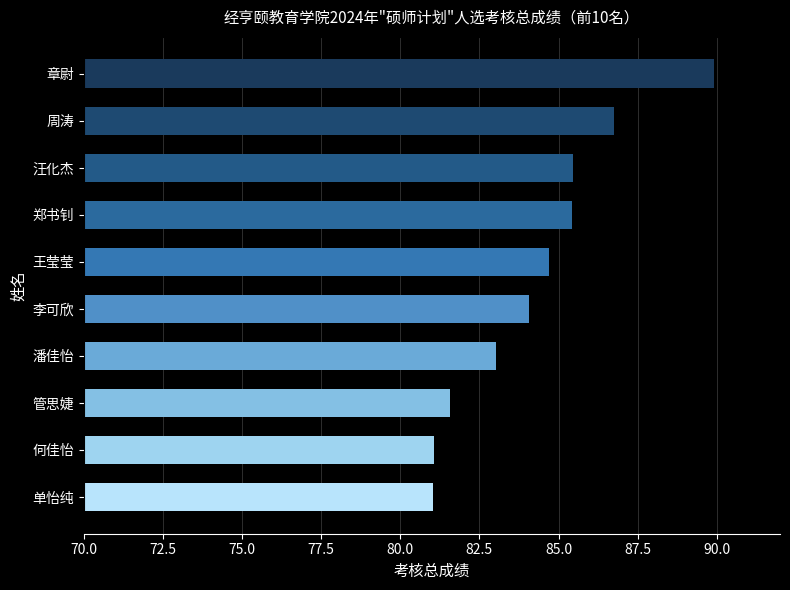

True or false: the data shows 84.7 at 王莹莹.

True